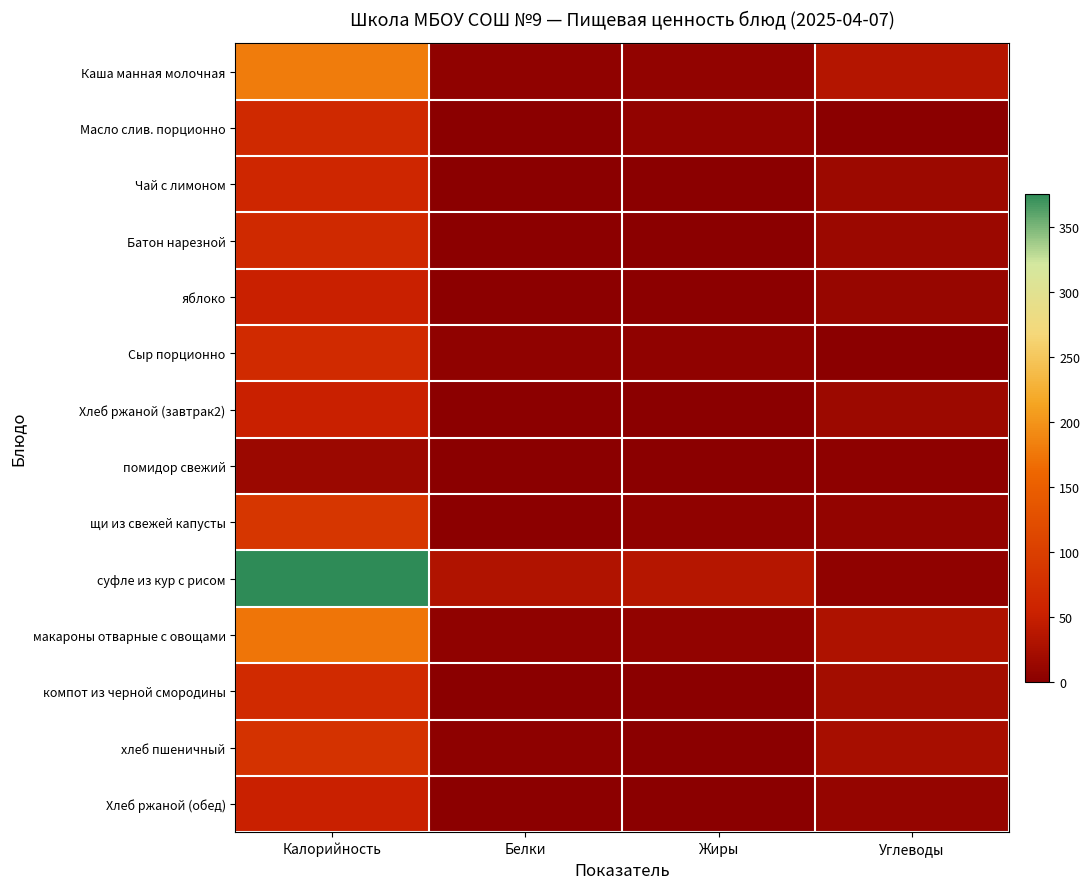

What is the greatest value displayed?

375.8